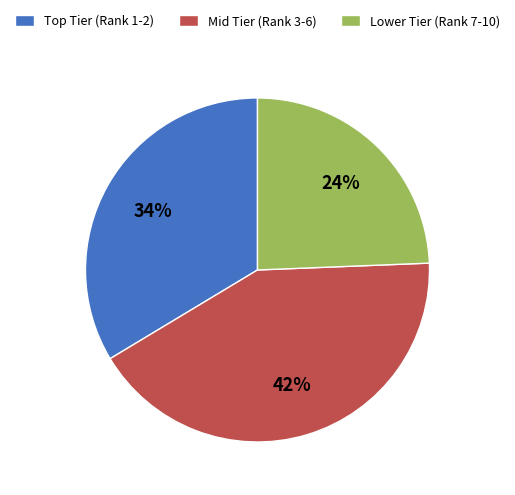

Is there a majority slice in this chart?

No